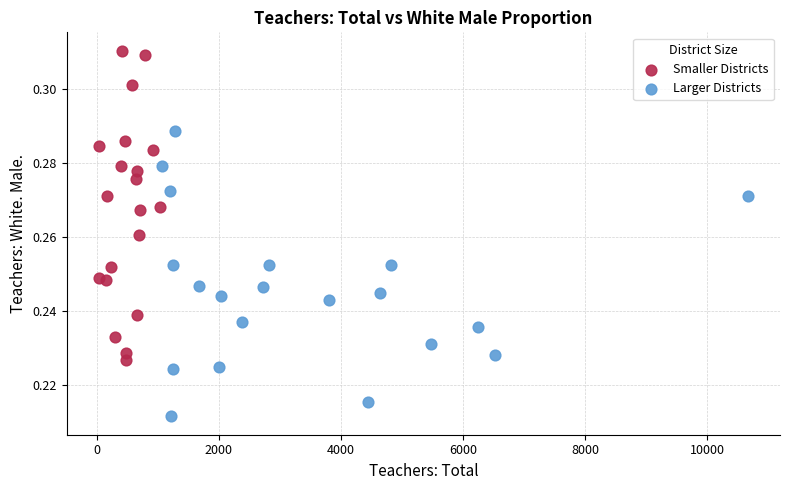

Which series contains the highest Y value?

Smaller Districts